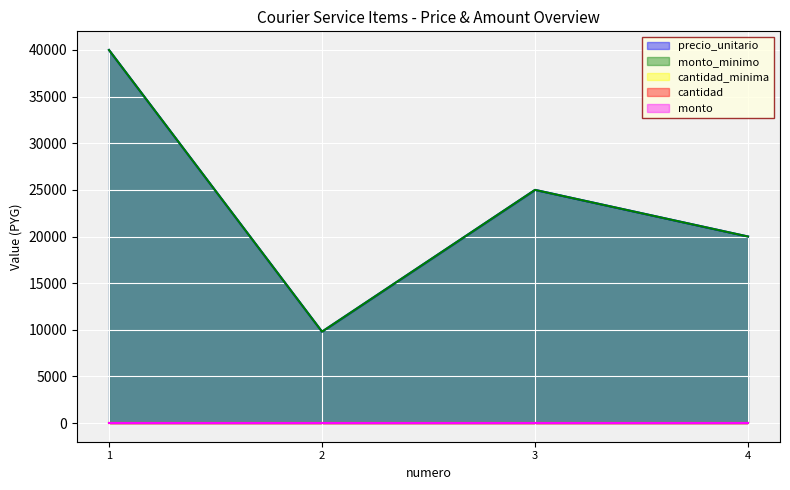

True or false: cantidad has more than 2 interior local peaks.

False